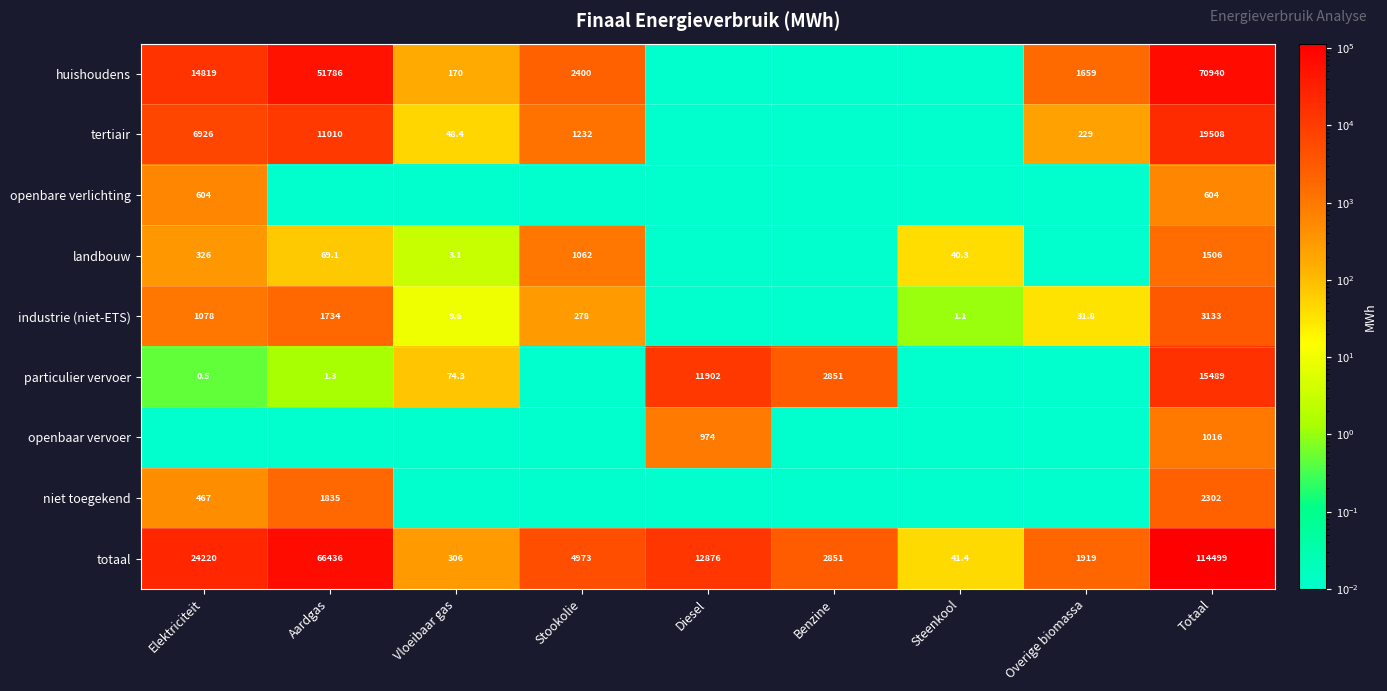

At which label does totaal reach its peak?

Totaal